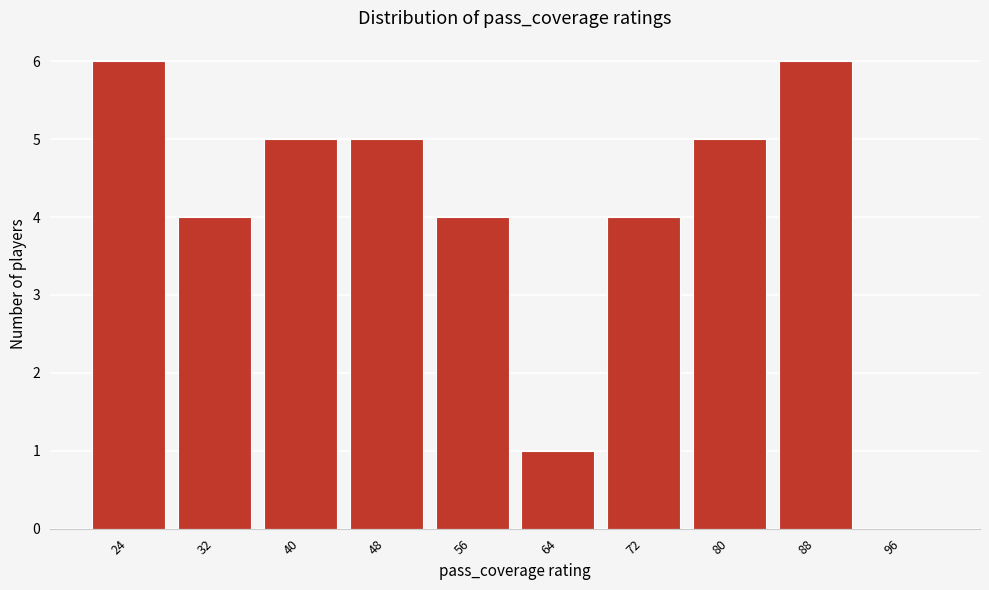

What is the height of the bar covering 20 to 28 on the x-axis? The values are not printed on the chart, so give them approximately, as read against the axis.

6